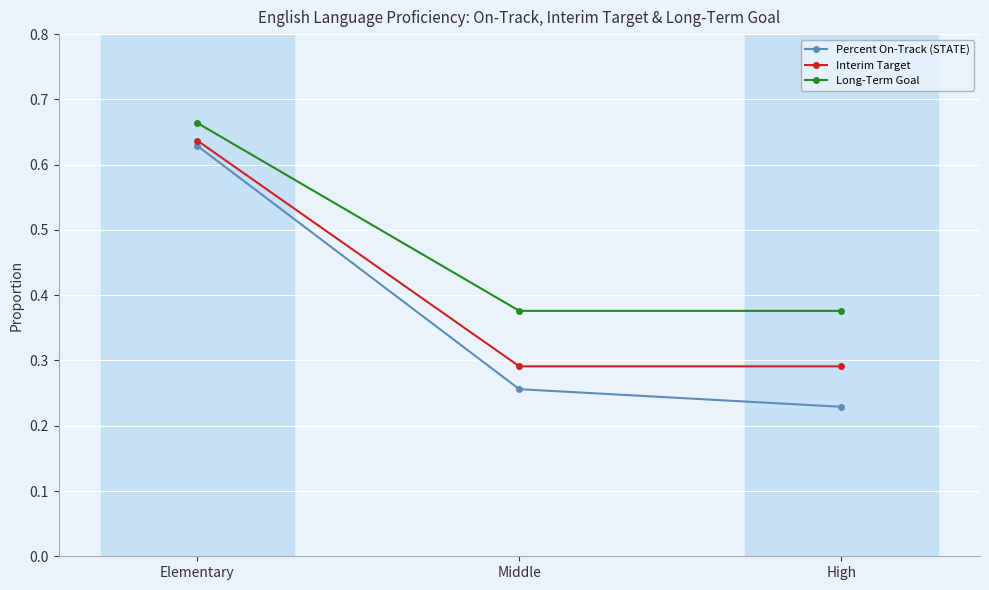

Which category has the highest value across all series?

Elementary